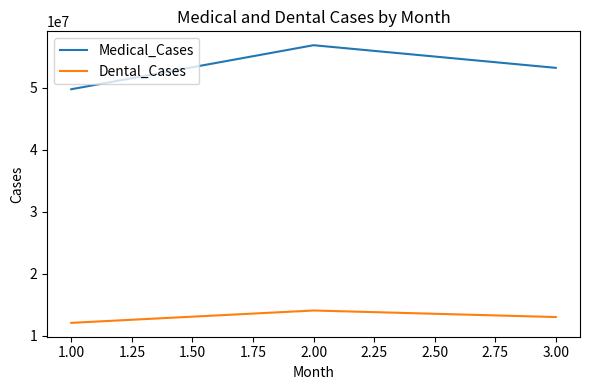

The value of Dental_Cases at 1.00 is 12101756. True or false?

True